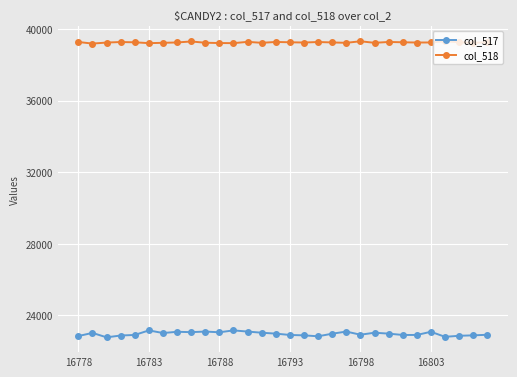

At how many categories does at least one series exceed 35965?

30